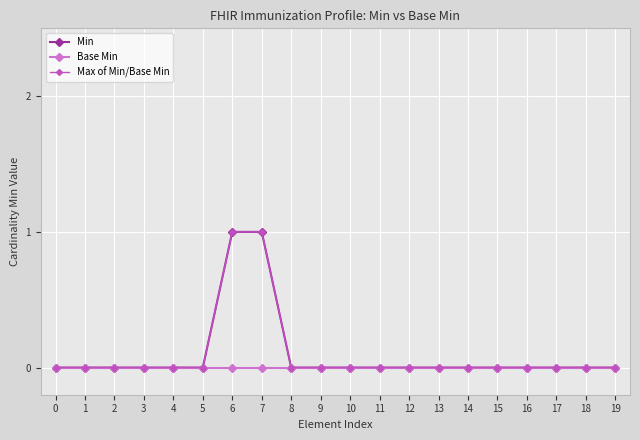

Is this an area chart (filled region under the line)?

No